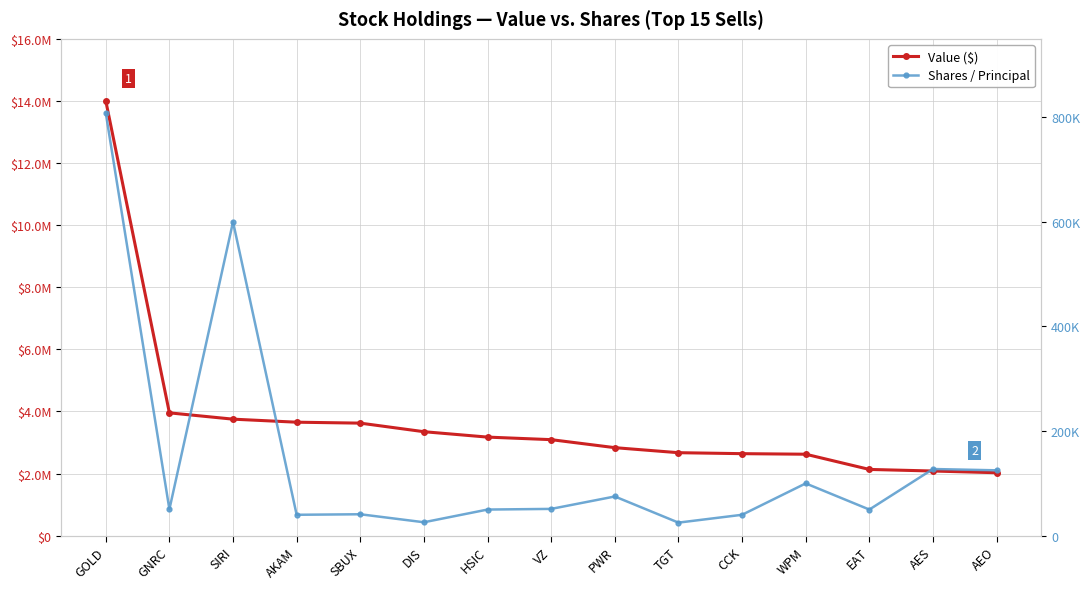

At which label does Value ($) reach its peak?

GOLD